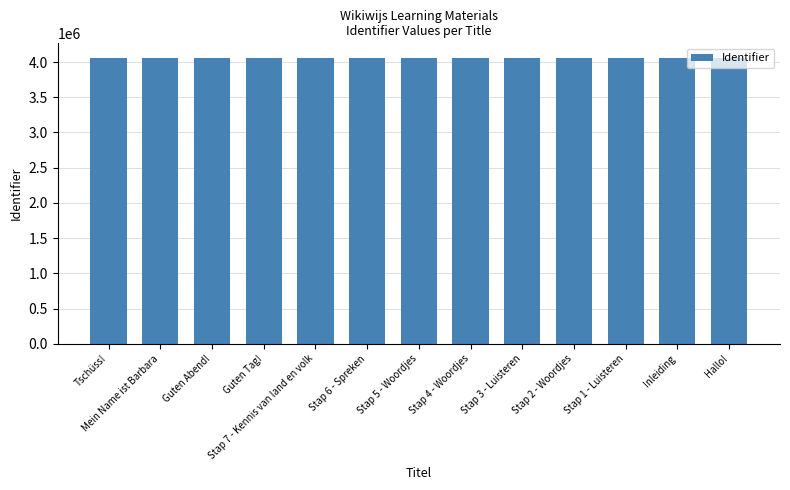

True or false: the data shows 7023155 at Stap 5 - Woordjes.

False